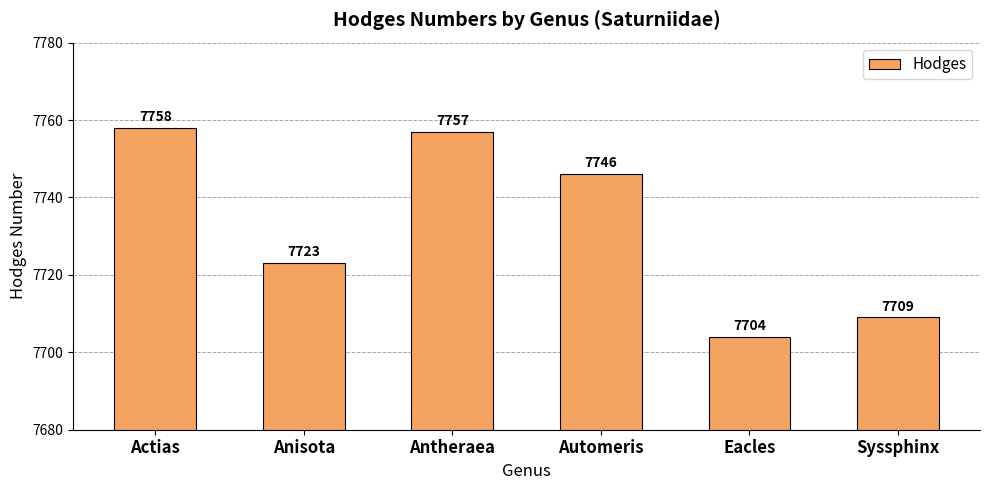

At which label is the value closest to 7731?

Anisota